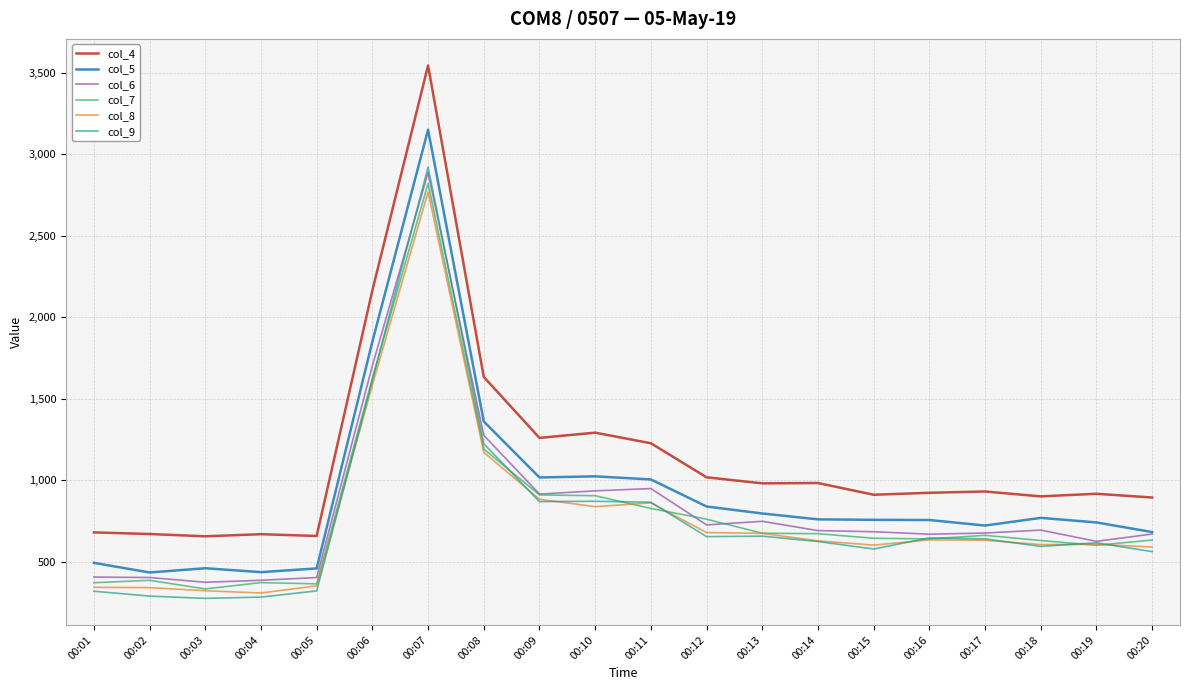

The value of col_5 at 00:08 is 1361. True or false?

True